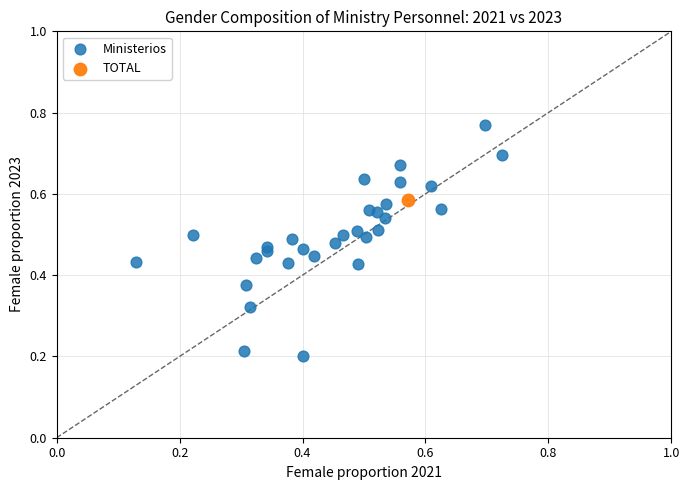

What are all the series names shown in the legend?

Ministerios, TOTAL